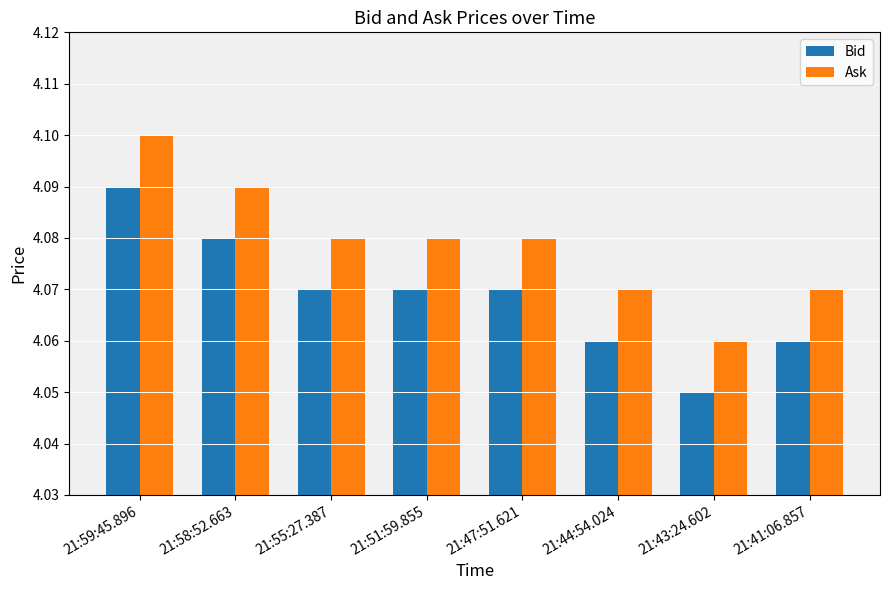

At which category does the chart reach its minimum across all series?

21:43:24.602